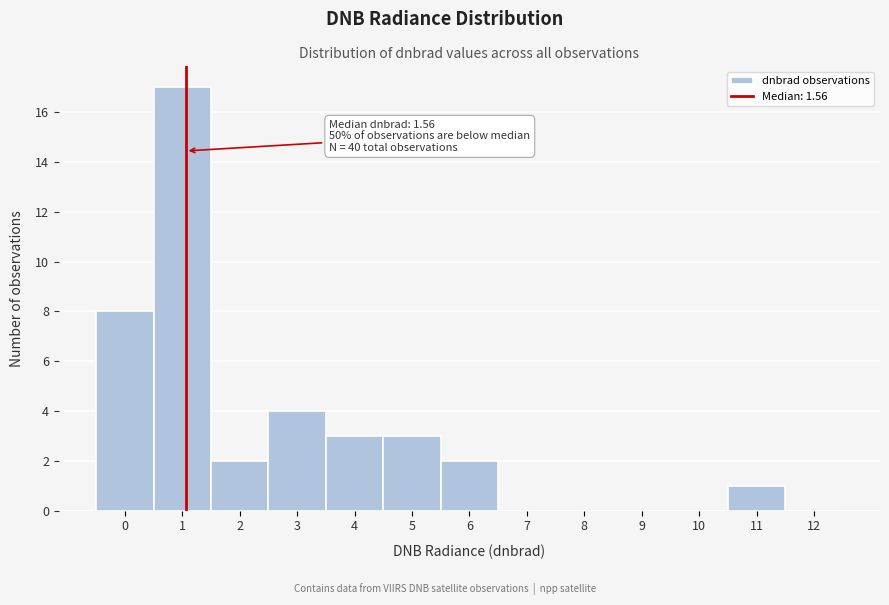

Reading left to right, extract all data points from this chart.

0=8	1=17	2=2	3=4	4=3	5=3	6=2	7=0	8=0	9=0	10=0	11=1	12=0